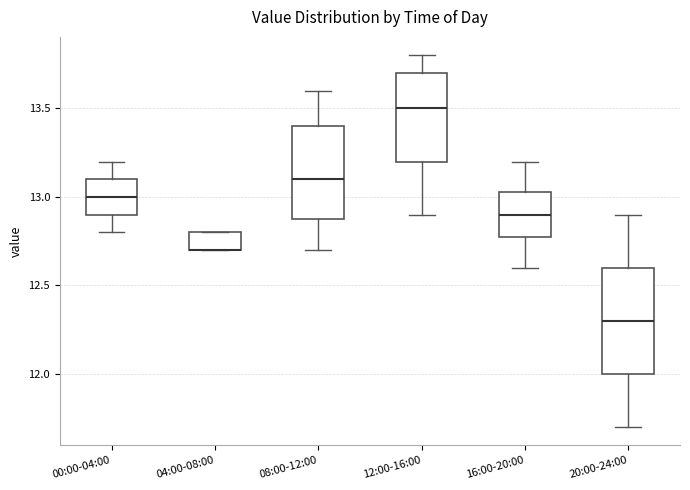

Reading left to right, read every box against the y-axis: the position of its median line, the range the box covers, and the ends of its whiskers. The values are not printed on the chart, so give them approximately, as read against the axis.

00:00-04:00: median 13.00, box 12.90 to 13.10, whiskers 12.80 to 13.20
04:00-08:00: median 12.70 (drawn on the box's lower edge), box 12.70 to 12.80, whiskers 12.70 to 12.80
08:00-12:00: median 13.10, box 12.90 to 13.40, whiskers 12.70 to 13.60
12:00-16:00: median 13.50, box 13.20 to 13.70, whiskers 12.90 to 13.80
16:00-20:00: median 12.90, box 12.80 to 13.05, whiskers 12.60 to 13.20
20:00-24:00: median 12.30, box 12.00 to 12.60, whiskers 11.70 to 12.90